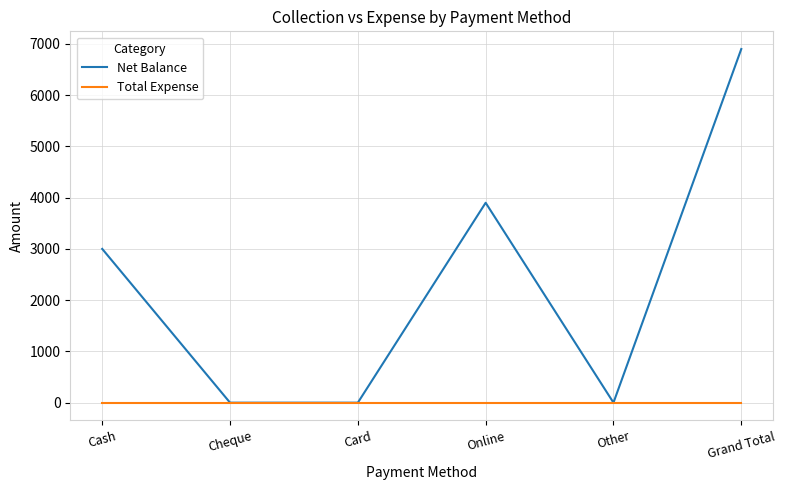

At which label does Net Balance reach its peak?

Grand Total